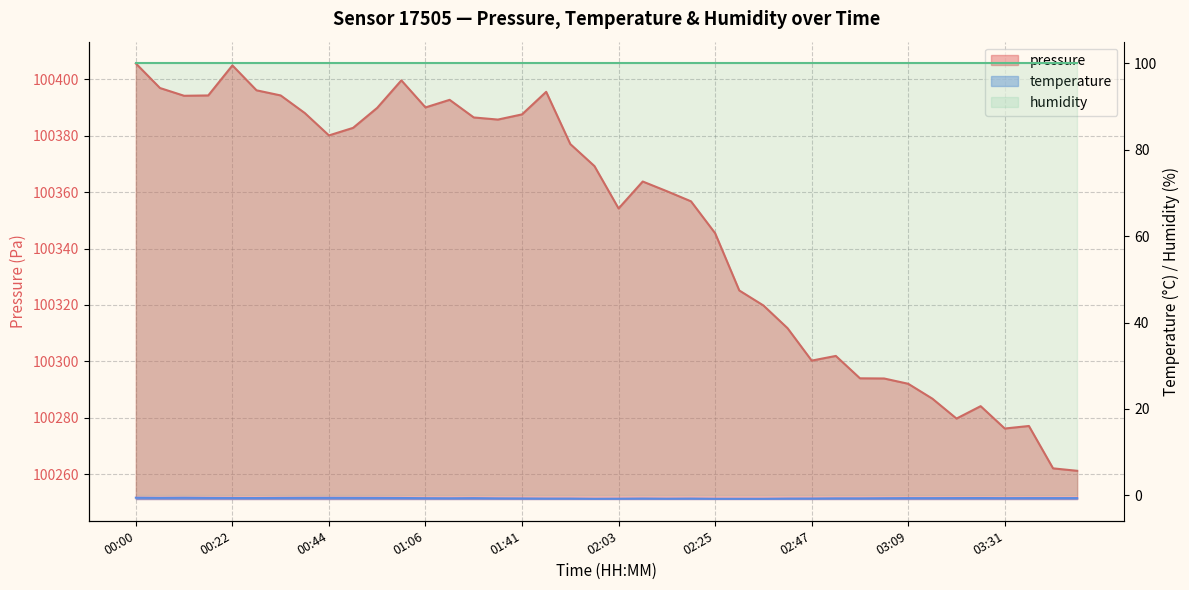

Where is temperature nearest to the value 0?

00:00